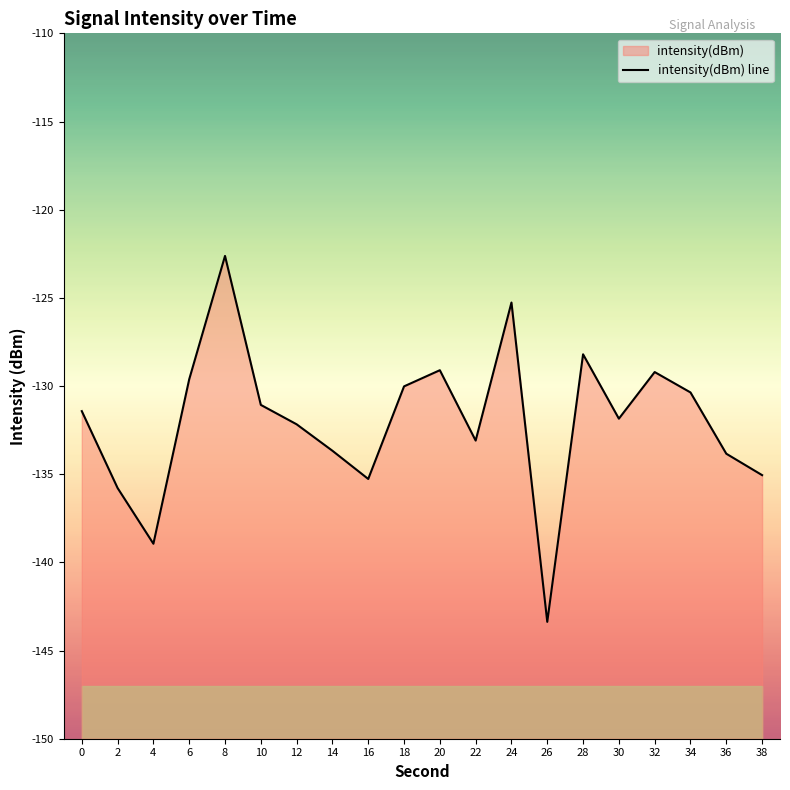

At which label does the data first exceed -131?

6